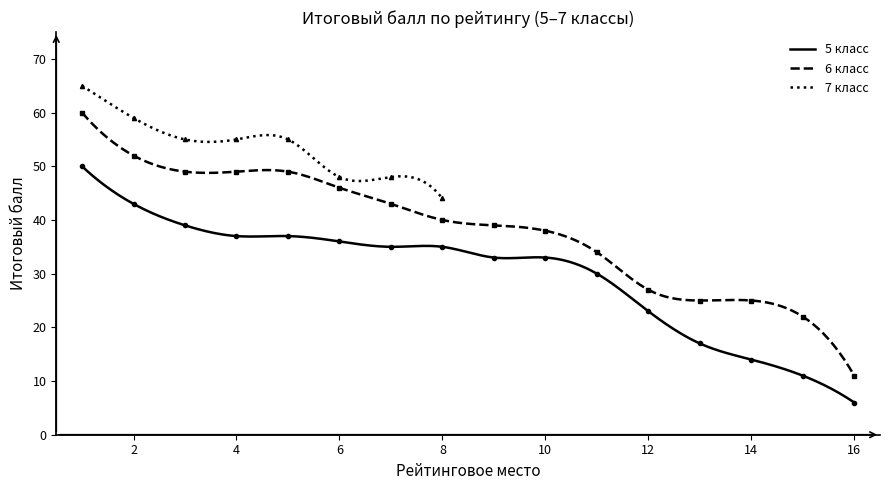

Reading right to left, transcribe all the data shown in this chart.

Итоговый балл: 40=44	39=48	38=48	37=55	36=55	35=55	34=59	33=65	32=11	31=22	30=25	29=25	28=27	27=34	26=38	25=39	24=40	23=43	22=46	21=49	20=49	19=49	18=52	17=60	16=6	15=11	14=14	13=17	12=23	11=30	10=33	9=33	8=35	7=35	6=36	5=37	4=37	3=39	2=43	1=50
Рейтинг: 40=8	39=7	38=6	37=5	36=4	35=3	34=2	33=1	32=16	31=15	30=14	29=13	28=12	27=11	26=10	25=9	24=8	23=7	22=6	21=5	20=4	19=3	18=2	17=1	16=16	15=15	14=14	13=13	12=12	11=11	10=10	9=9	8=8	7=7	6=6	5=5	4=4	3=3	2=2	1=1